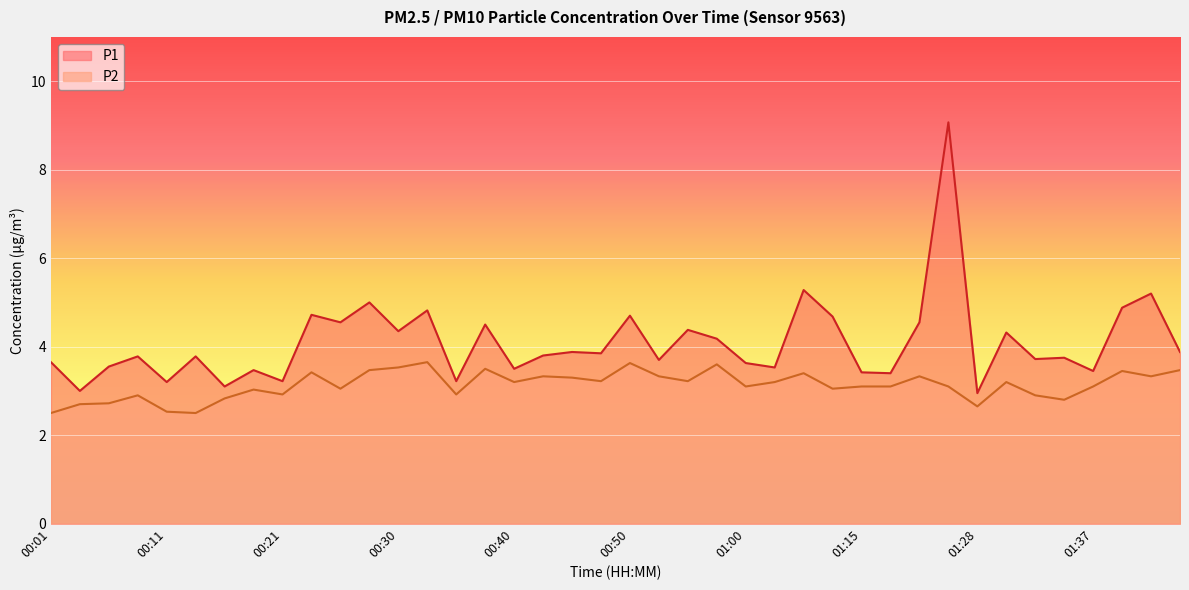

What are all the series names shown in the legend?

P1, P2